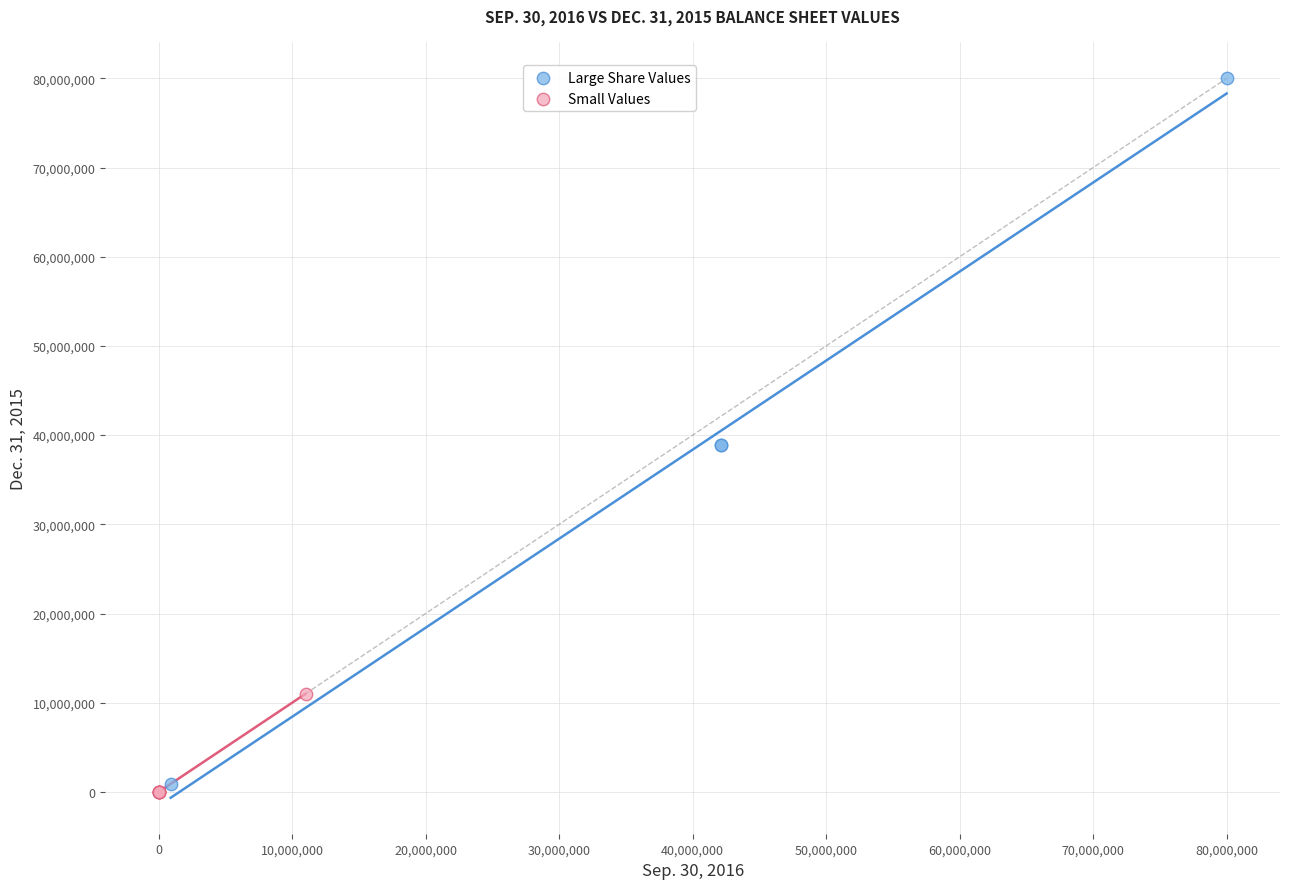

Which series reaches the maximum Y coordinate?

Large Share Values